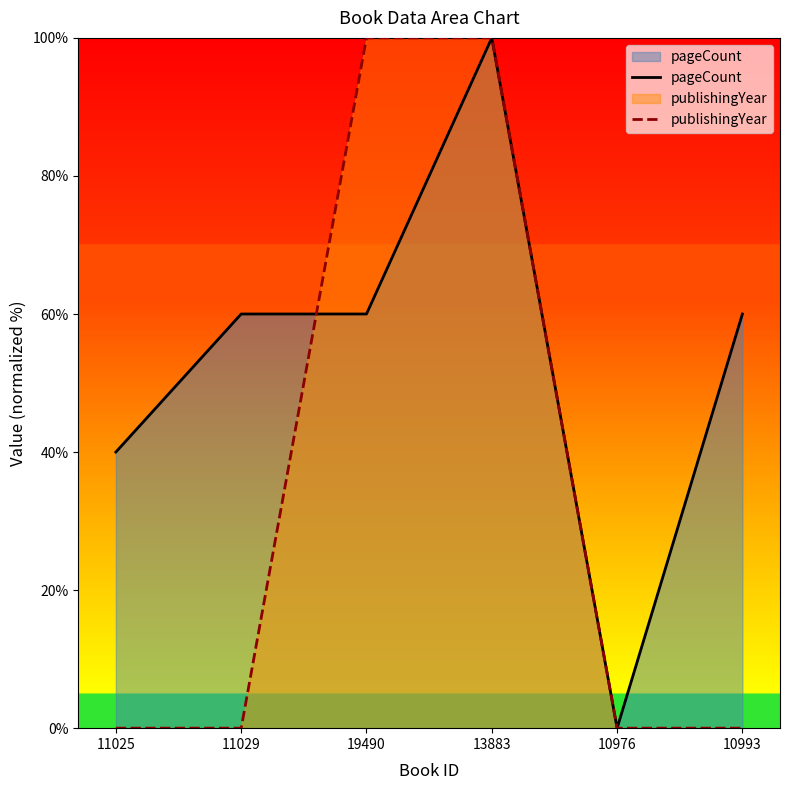

Between 13883 and 10976, which series saw the biggest shift?

pageCount